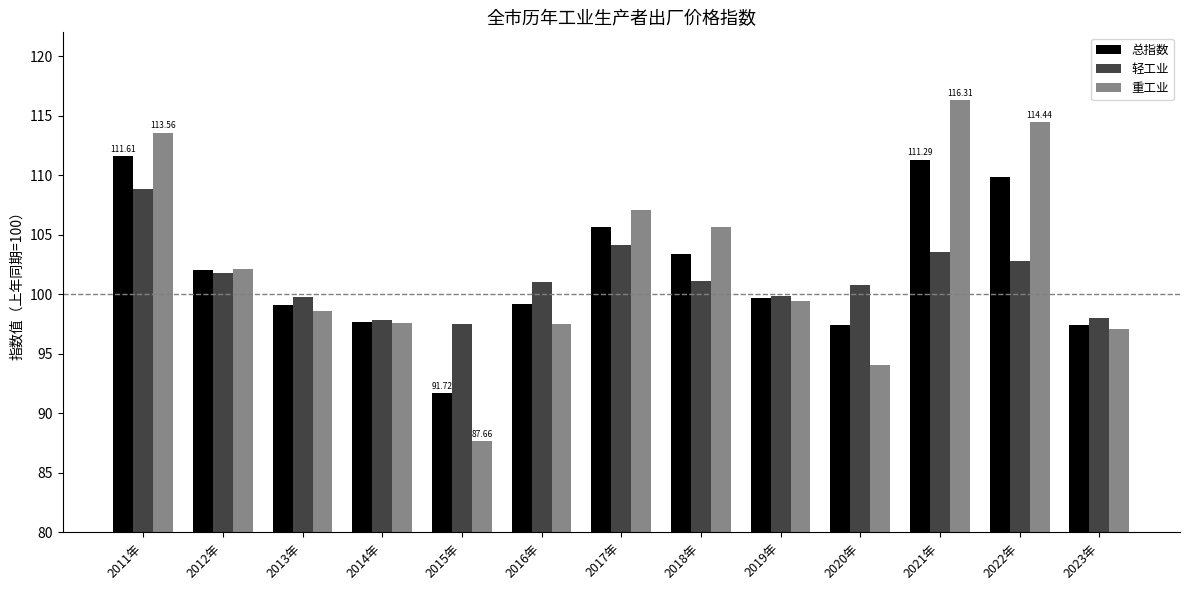

Is it true that 重工业 equals 25.9 at 2023年?

False